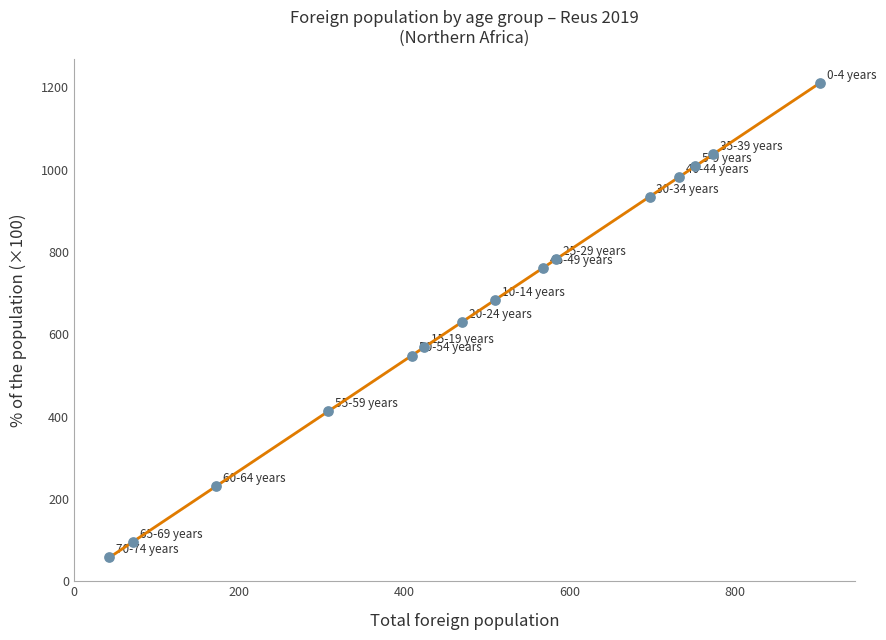

What is the range of X values (max minus min)?

860